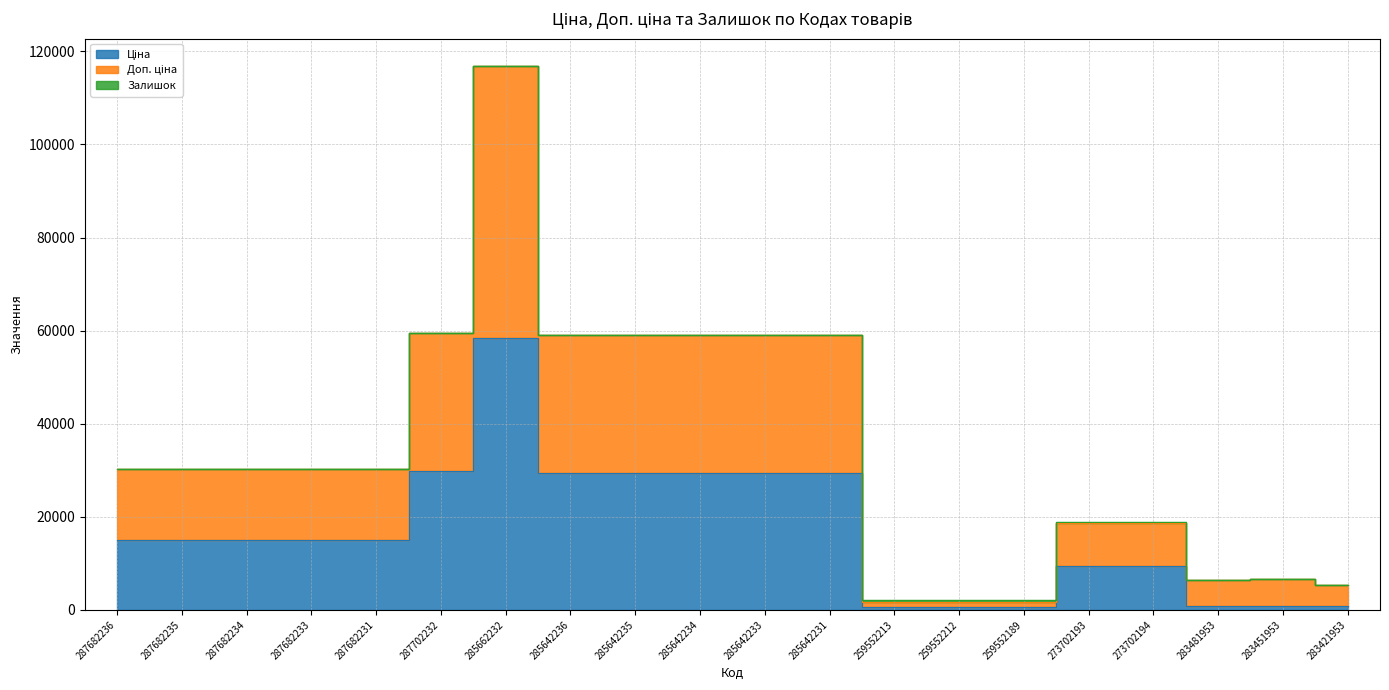

What is the label of the 7th point from the right?

259552212